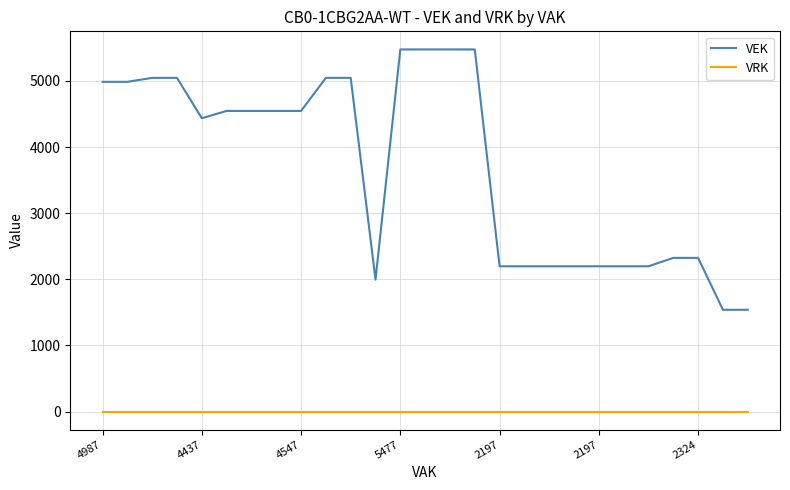

Which series has the largest range (max minus min)?

VEK